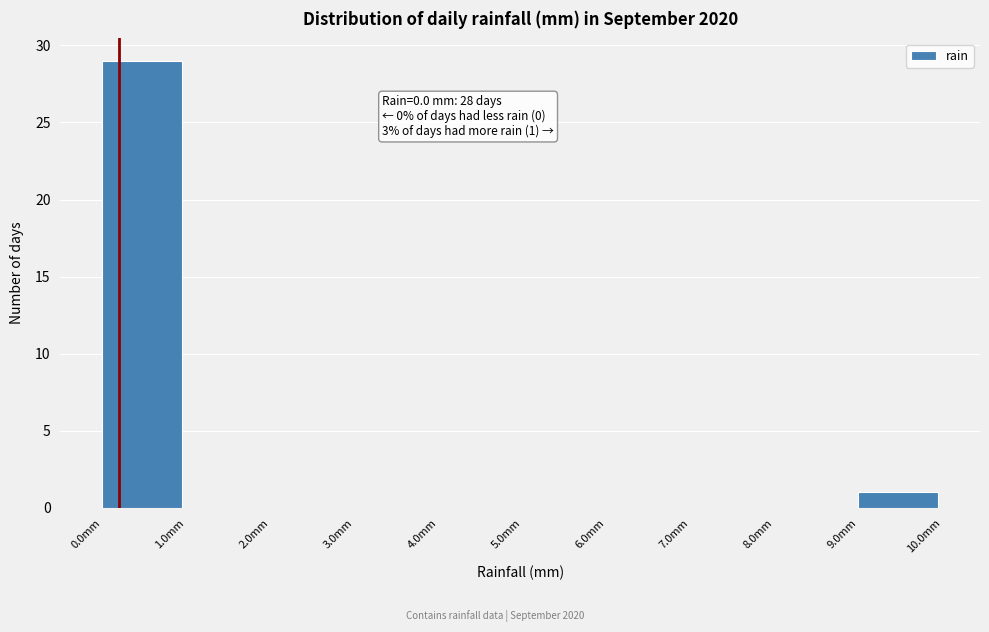

Which range on the x-axis has the tallest bar?

0 to 1